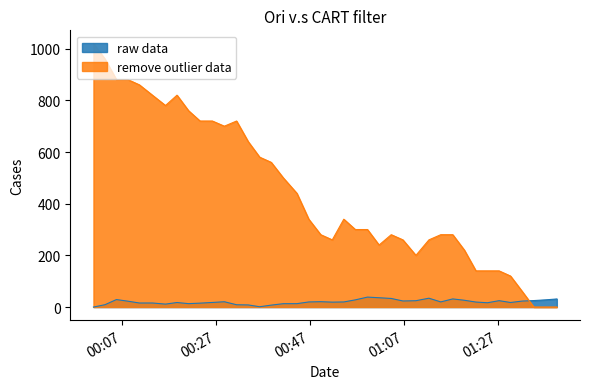

Which series has the largest total across all categories?

remove outlier data